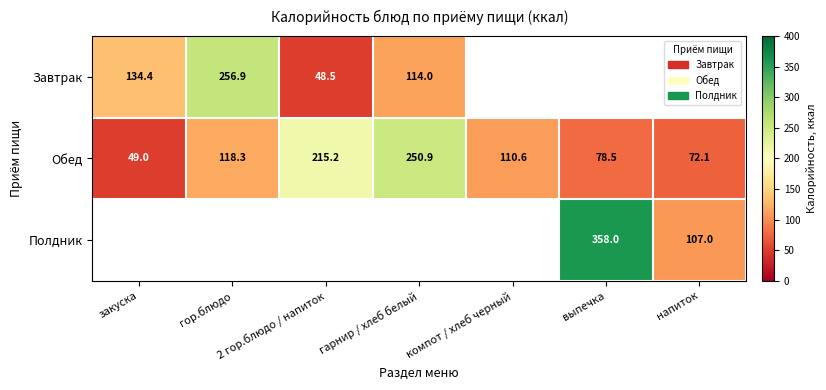

The value of Обед at компот / хлеб черный is 173.6. True or false?

False